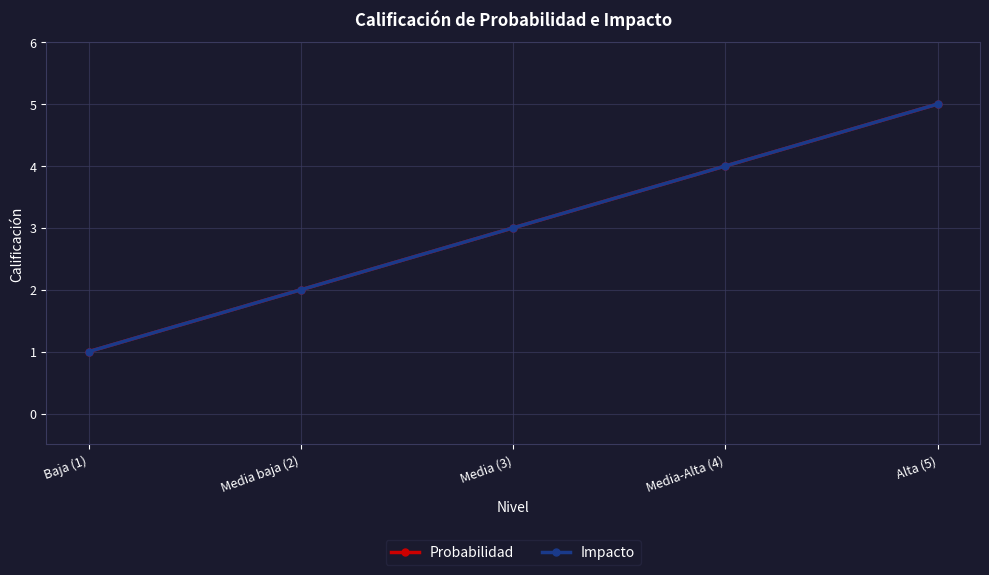

Which series has the largest total across all categories?

Probabilidad